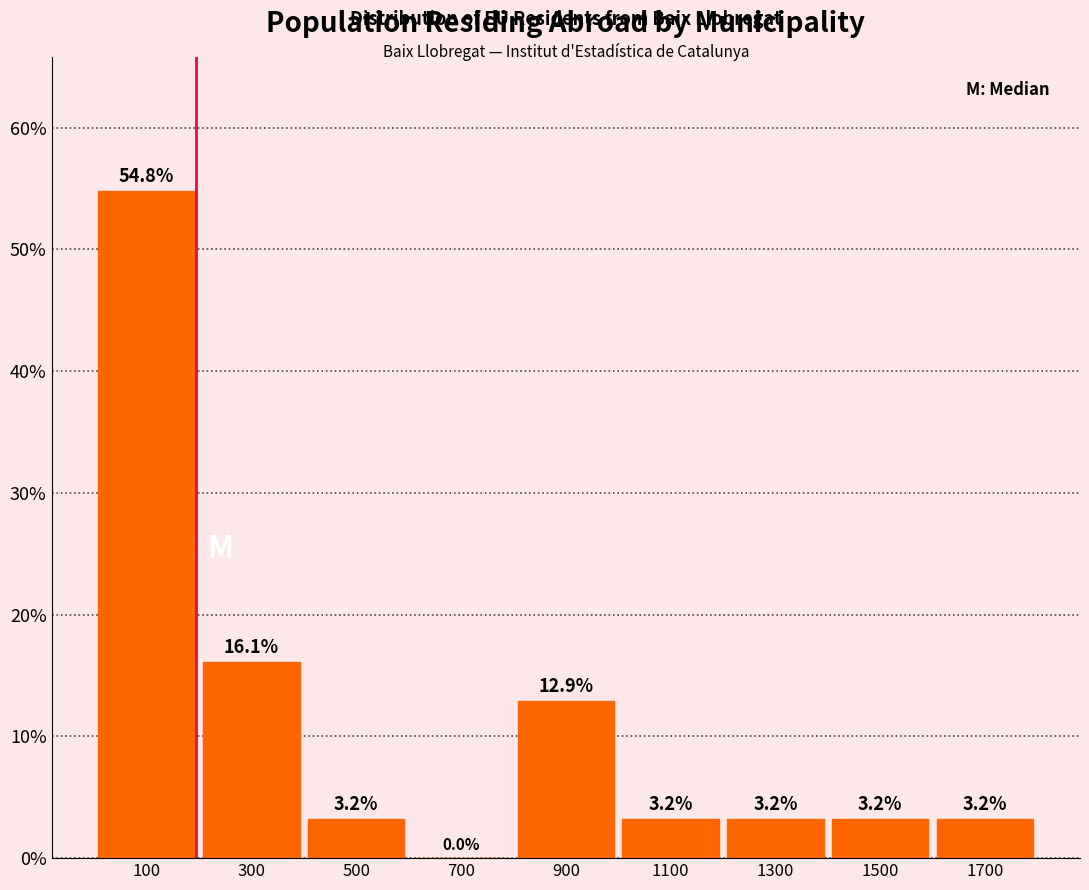

Reading left to right, transcribe this chart: for each bar, give the range it covers on the x-axis and its height.

0 to 200: 54.8
200 to 400: 16.1
400 to 600: 3.2
600 to 800: 0.0
800 to 1000: 12.9
1000 to 1200: 3.2
1200 to 1400: 3.2
1400 to 1600: 3.2
1600 to 1800: 3.2